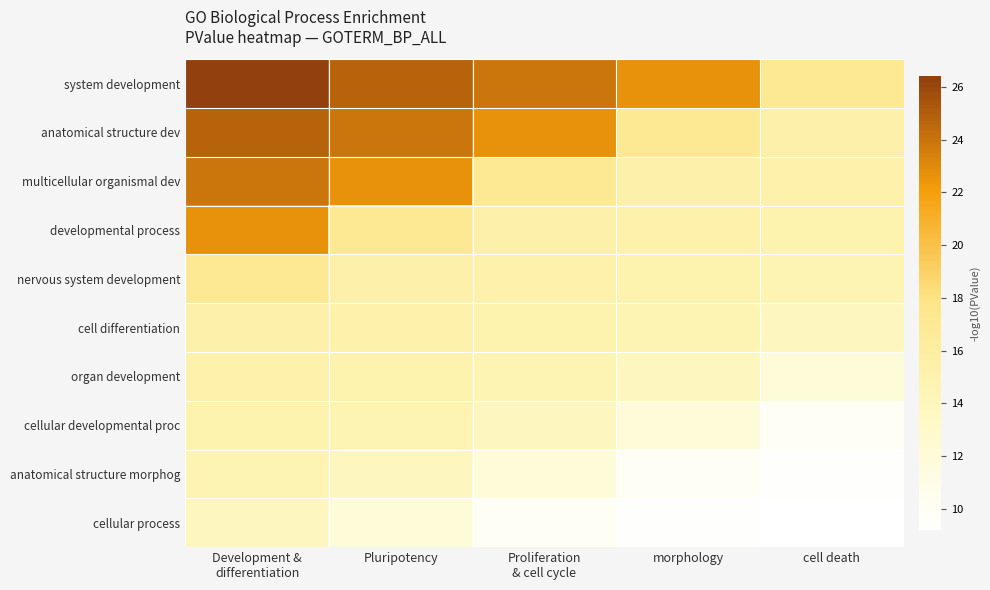

What is the spread (max minus min) of values at Proliferation
& cell cycle?

13.9